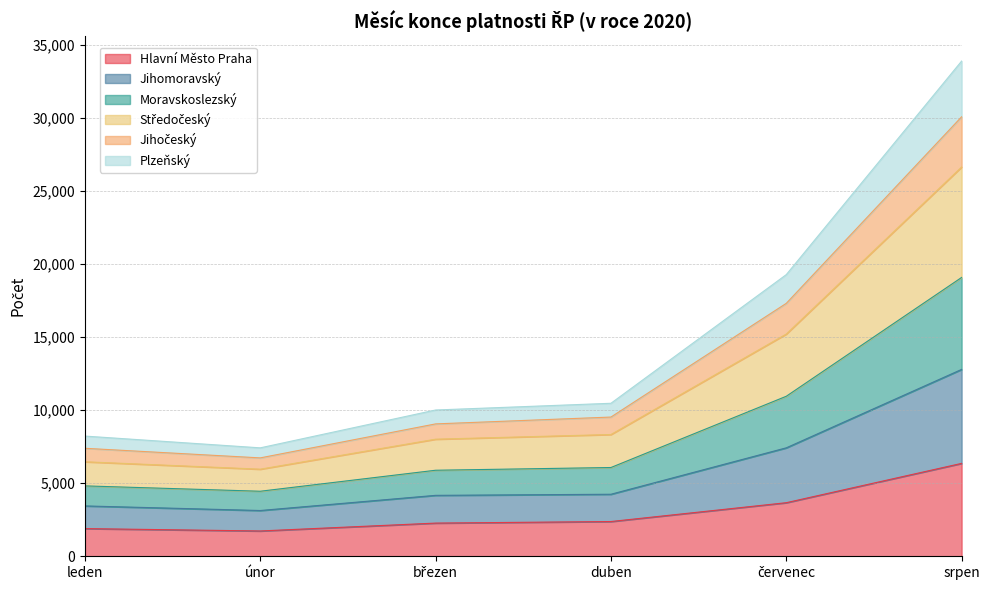

What is the minimum value for Hlavní Město Praha?

1732